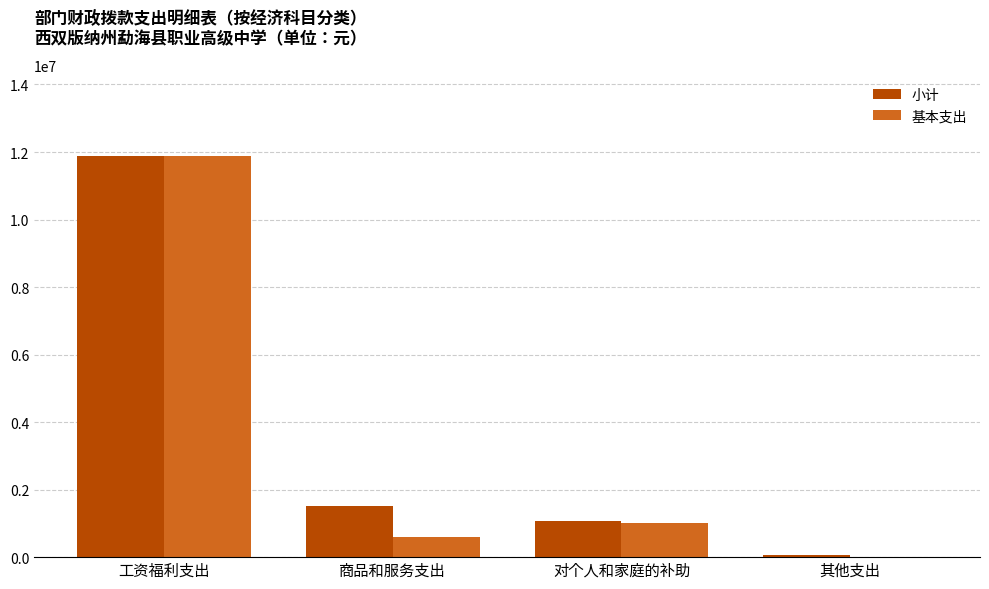

Reading left to right, list all the values displayed in this chart.

小计: 工资福利支出=11885236.4	商品和服务支出=1521959.0	对个人和家庭的补助=1077858.6	其他支出=70000.0
基本支出: 工资福利支出=11885236.4	商品和服务支出=607579.0	对个人和家庭的补助=1023912.6	其他支出=0.0